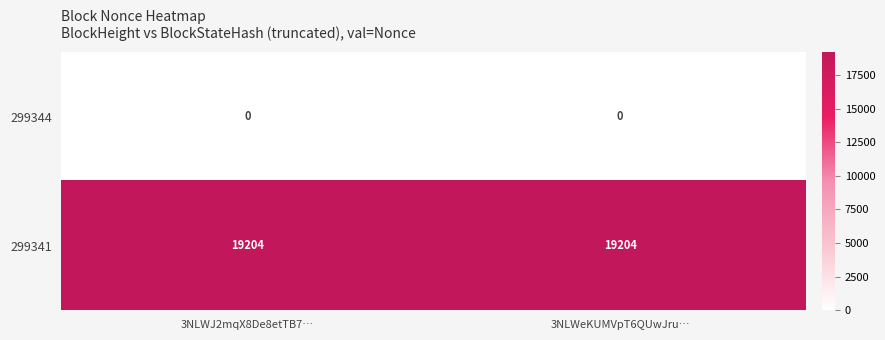

Read the 299341 value at 3NLWeKUMVpT6QUwJru….

19204